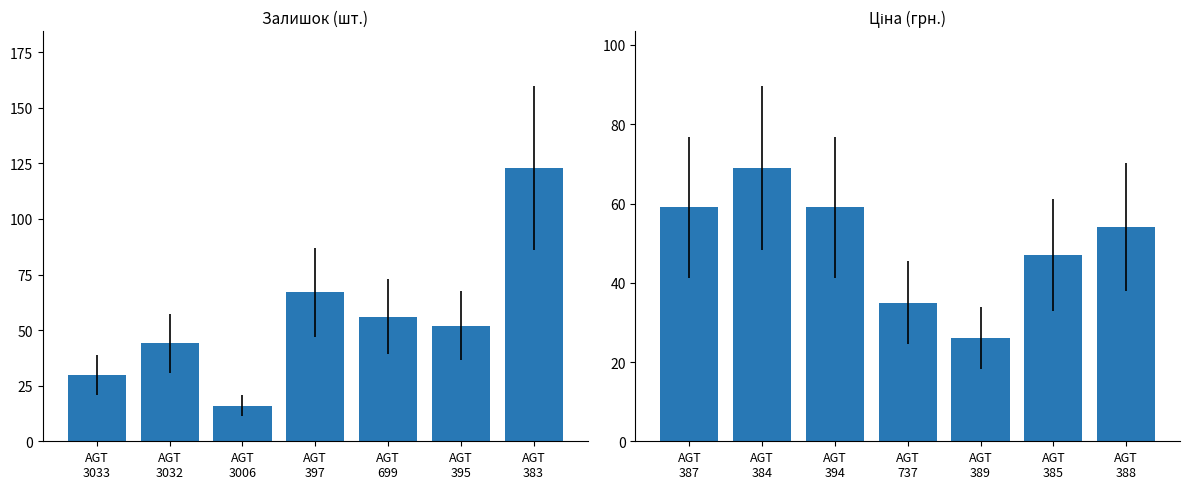

How many values are below 54?

3